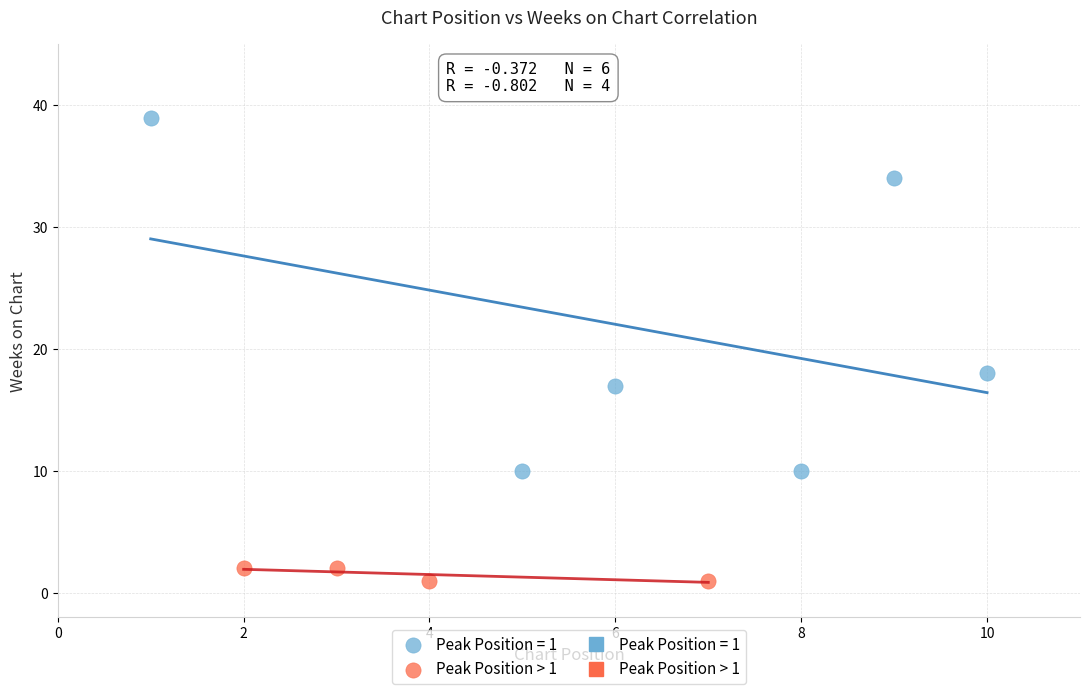

Which series has the widest spread of Y values?

Peak Position = 1